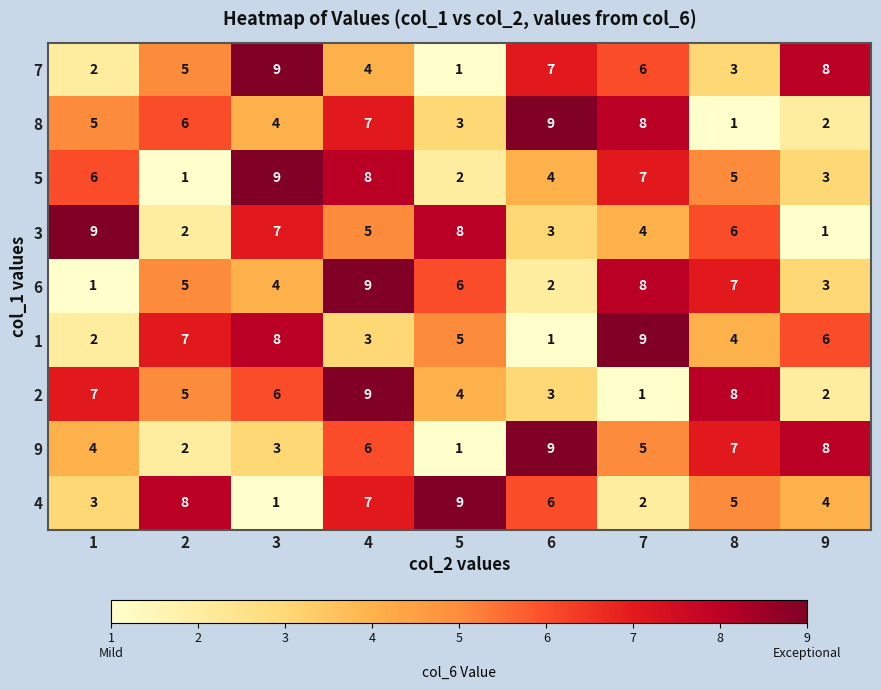

At how many categories does at least one series exceed 5?

9